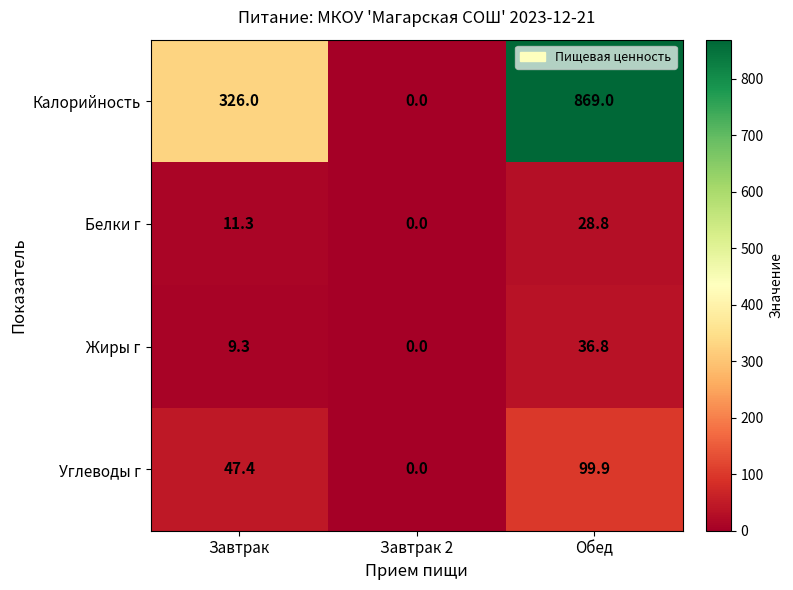

Rank the series by their maximum value, from lowest to highest.

Белки г, Жиры г, Углеводы г, Калорийность